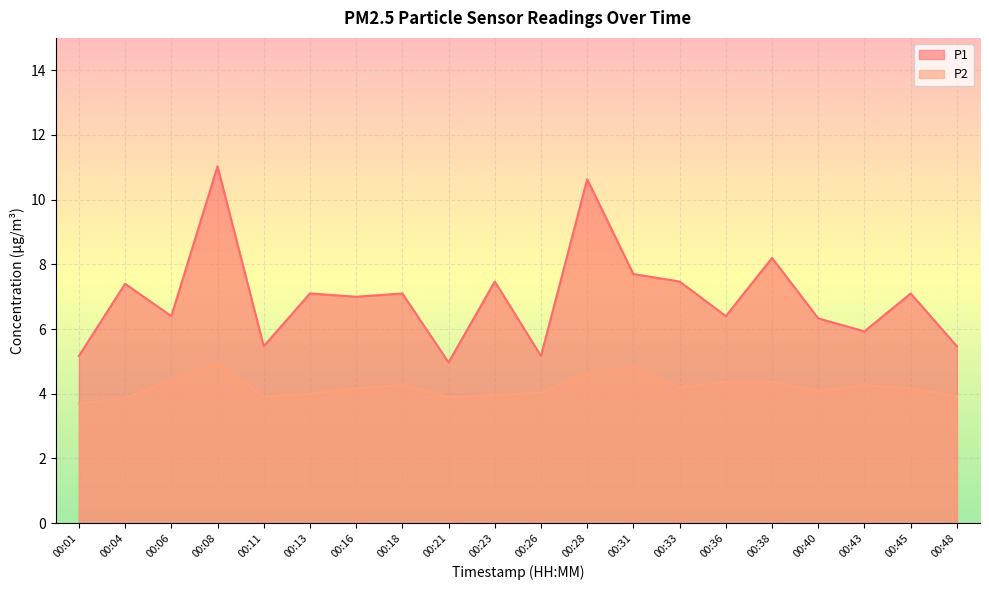

What is the minimum value for P2?

3.7